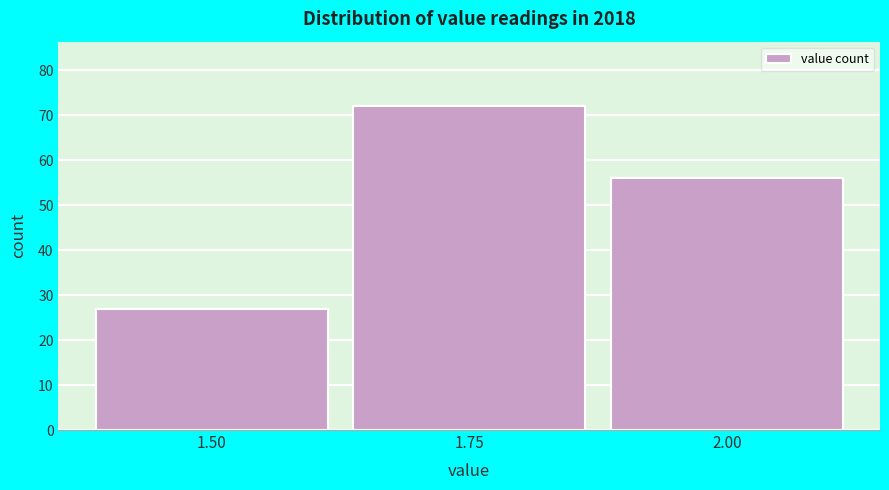

Reading left to right, extract all data points from this chart.

27	72	56